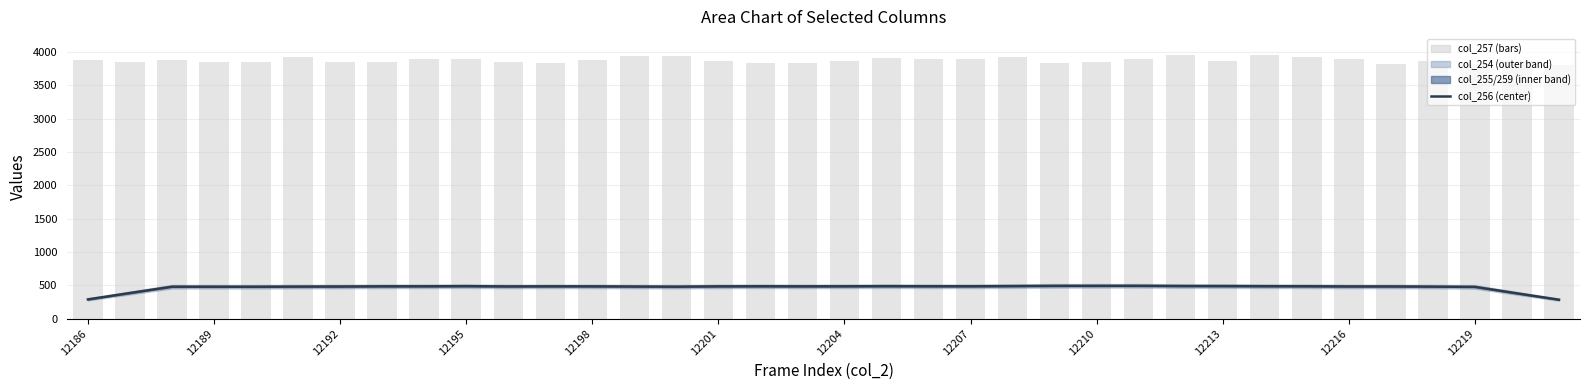

Which series has the largest total across all categories?

col_257